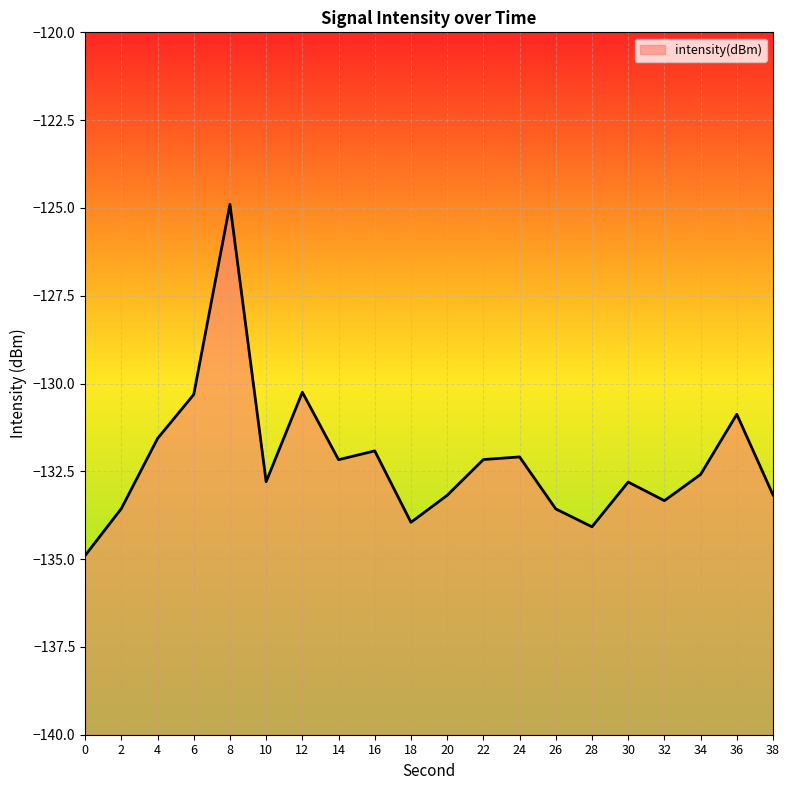

Which category has the highest value across all series?

8